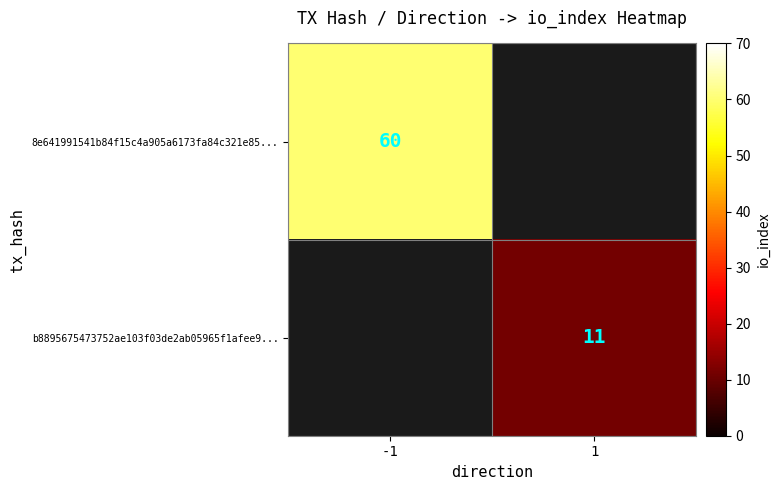

Is it true that 8e641991541b84f15c4a905a6173fa84c321e85... equals 60 at -1?

True